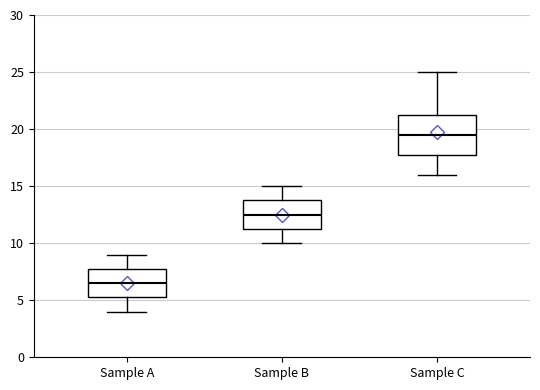

Reading left to right, transcribe this box plot: for each box, give where its median line is, the range the box spans, and where its two whiskers end, as read against the y-axis. The values are not printed on the chart, so give them approximately, as read against the axis.

Sample A: median 6.5, box 5.5 to 8.0, whiskers 4.0 to 9.0
Sample B: median 12.5, box 11.5 to 14.0, whiskers 10.0 to 15.0
Sample C: median 19.5, box 18.0 to 21.5, whiskers 16.0 to 25.0